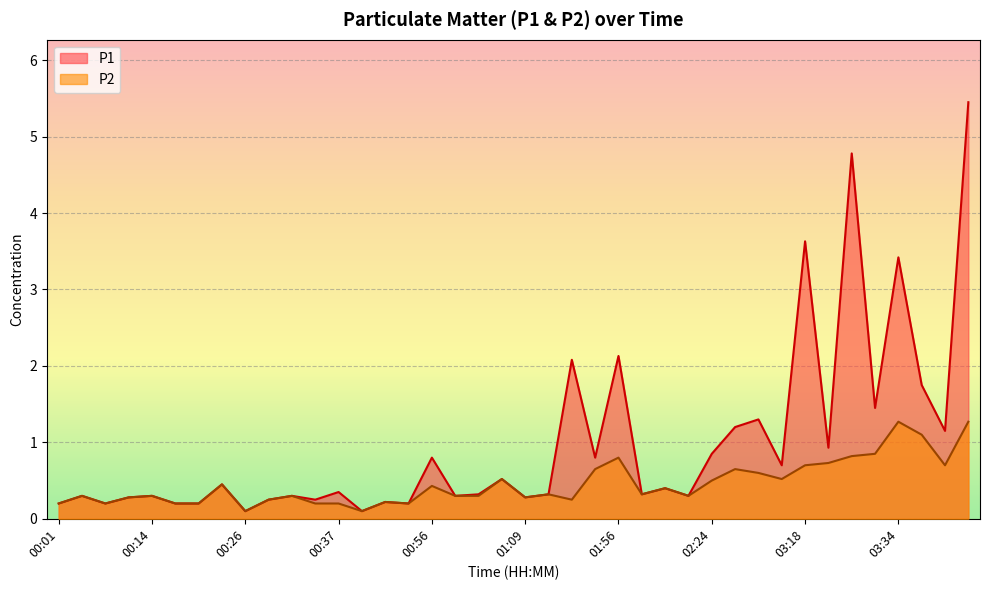

What is the spread (max minus min) of values at 00:37?

0.1